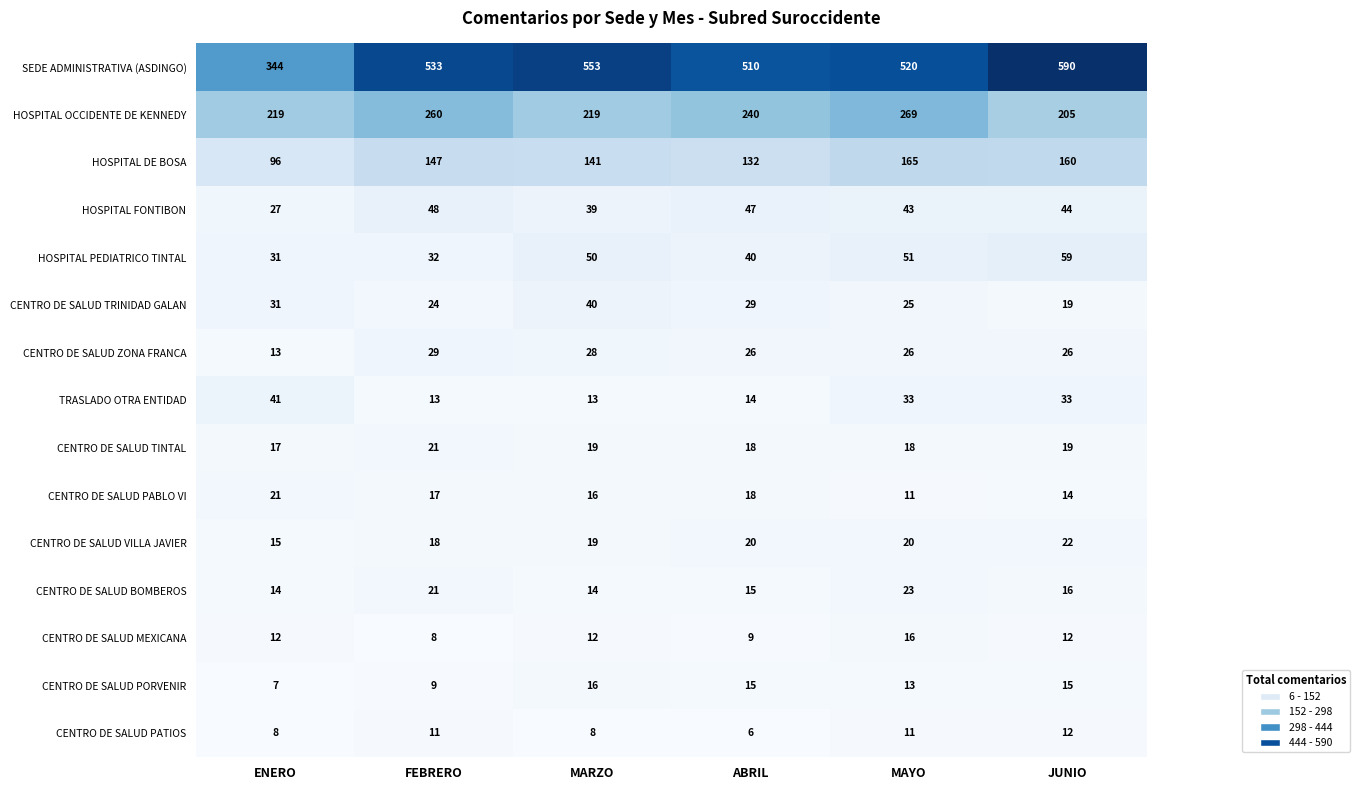

Count the CENTRO DE SALUD PORVENIR values in the range 9 to 15.

4